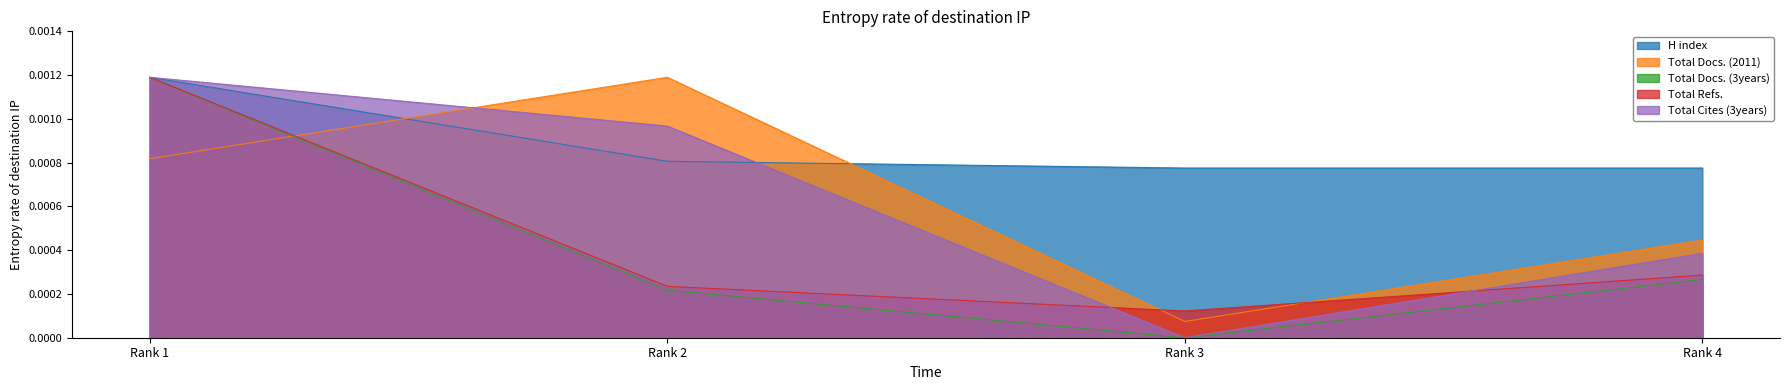

Reading left to right, list all the values displayed in this chart.

H index: 0.0	0.0	0.0	0.0
Total Docs. (2011): 0.0	0.0	0.0	0.0
Total Docs. (3years): 0.0	0.0	0.0	0.0
Total Refs.: 0.0	0.0	0.0	0.0
Total Cites (3years): 0.0	0.0	0.0	0.0